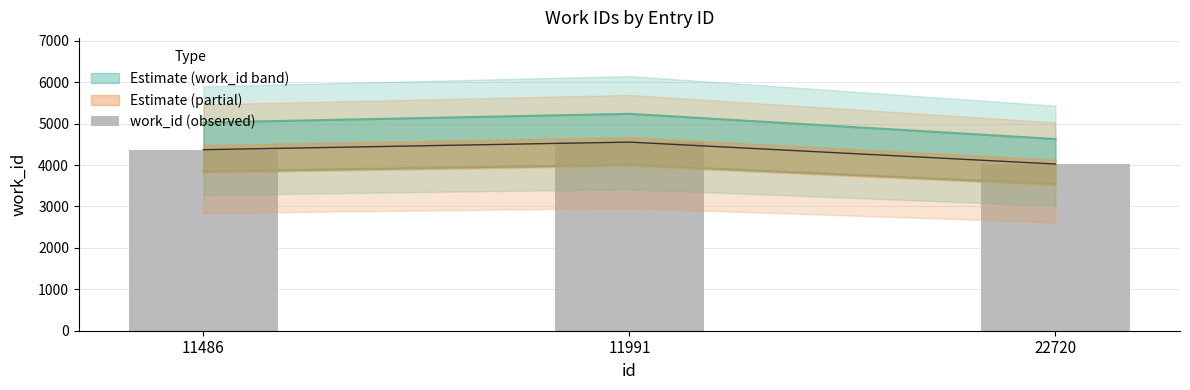

The chart shows a value of 1705 at 22720. True or false?

False